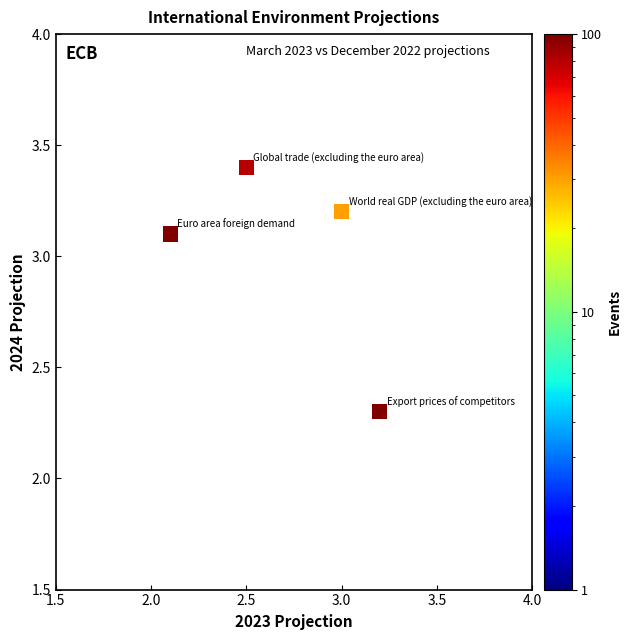

What is the range of Y values (max minus min)?

1.1